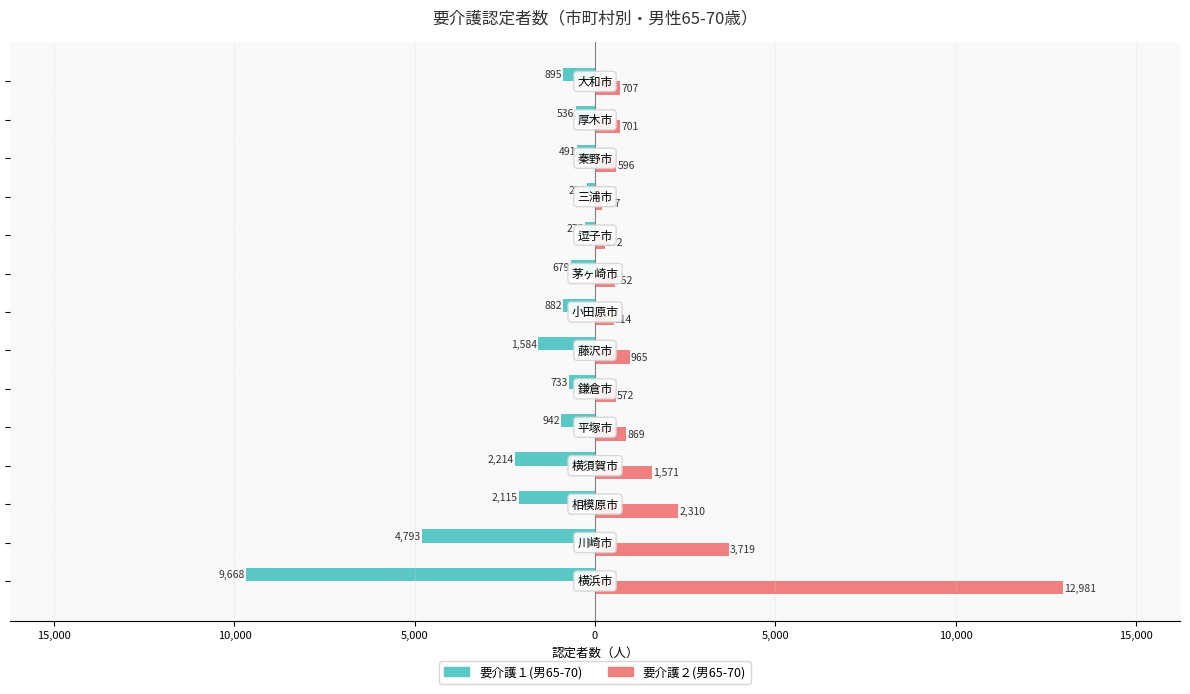

What is the minimum value for 要介護１(男65-70)?

-9668